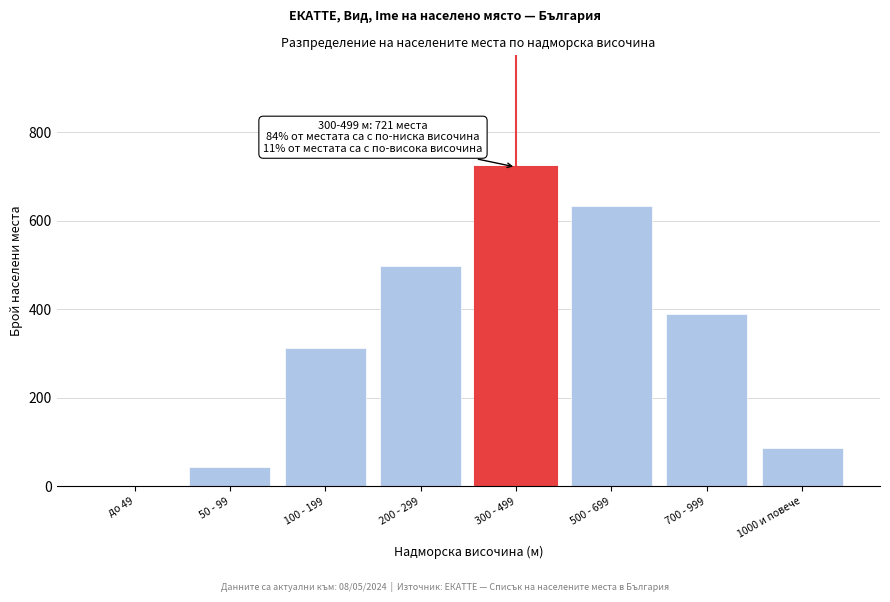

Reading left to right, extract all data points from this chart.

до 49=2	50 - 99=45	100 - 199=312	200 - 299=498	300 - 499=721	500 - 699=634	700 - 999=389	1000 и повече=87